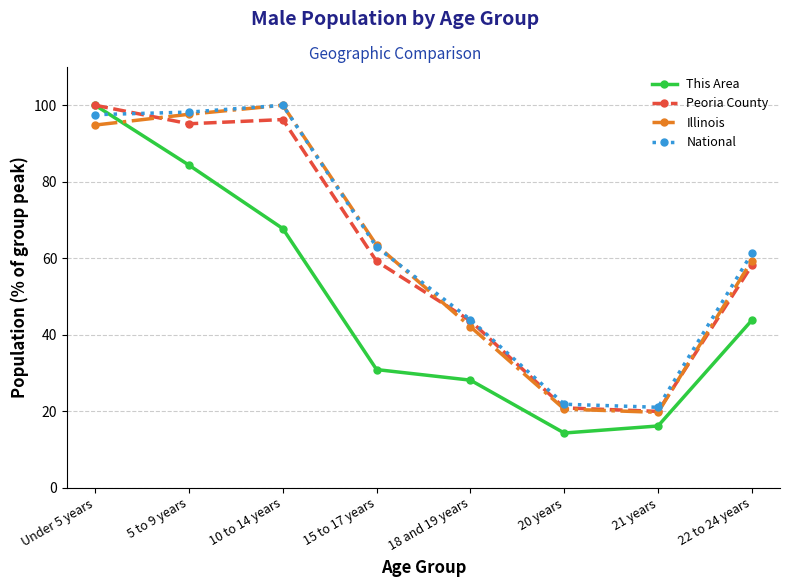

How many interior local valleys does the Illinois series have?

1